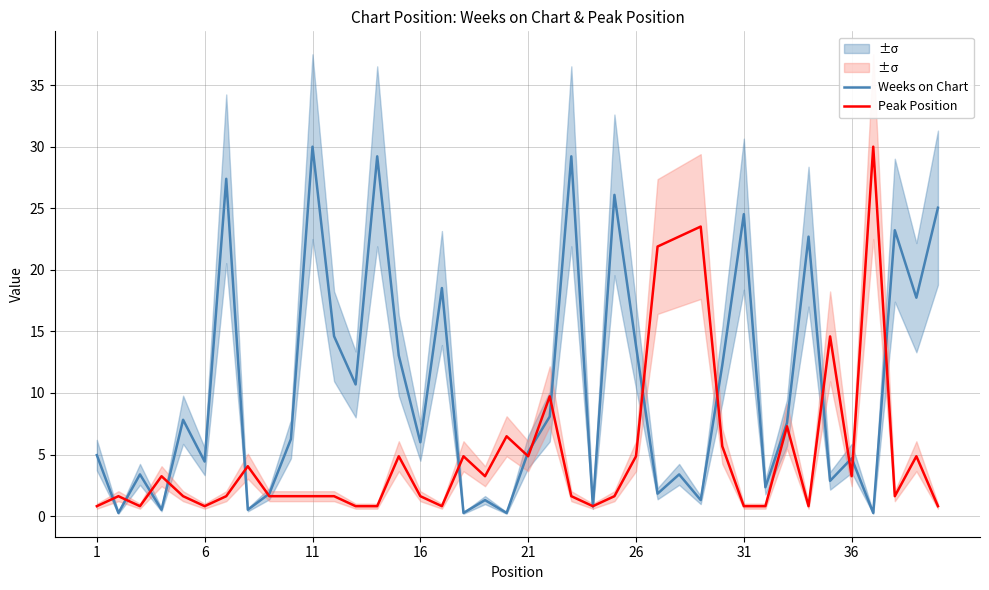

In Peak Position, how many points are higher than both neighbors (excluding endpoints)?

12